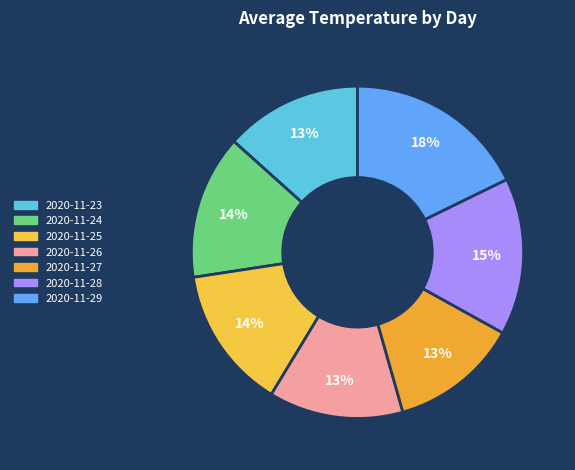

What is the largest slice in the pie chart?

2020-11-29